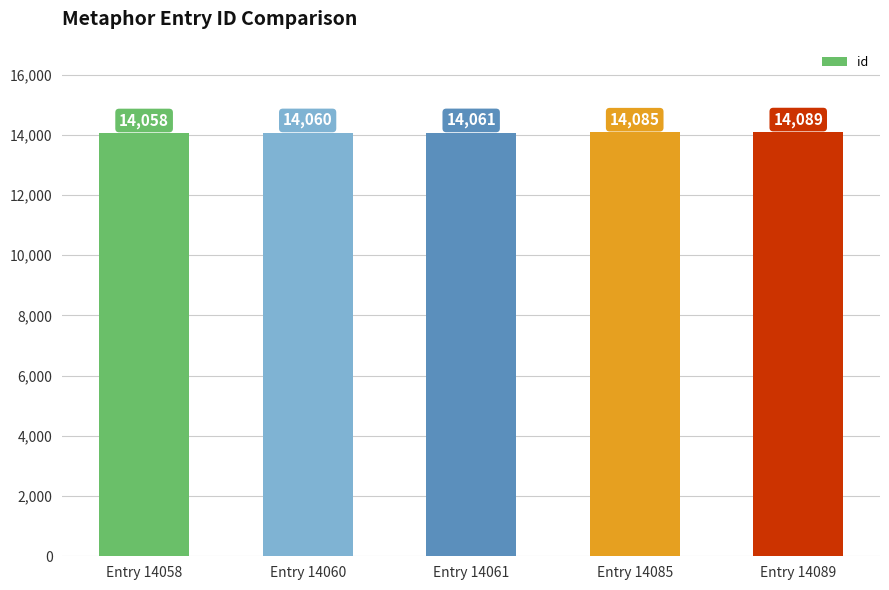

What is the difference between the values at Entry 14085 and Entry 14058?

27